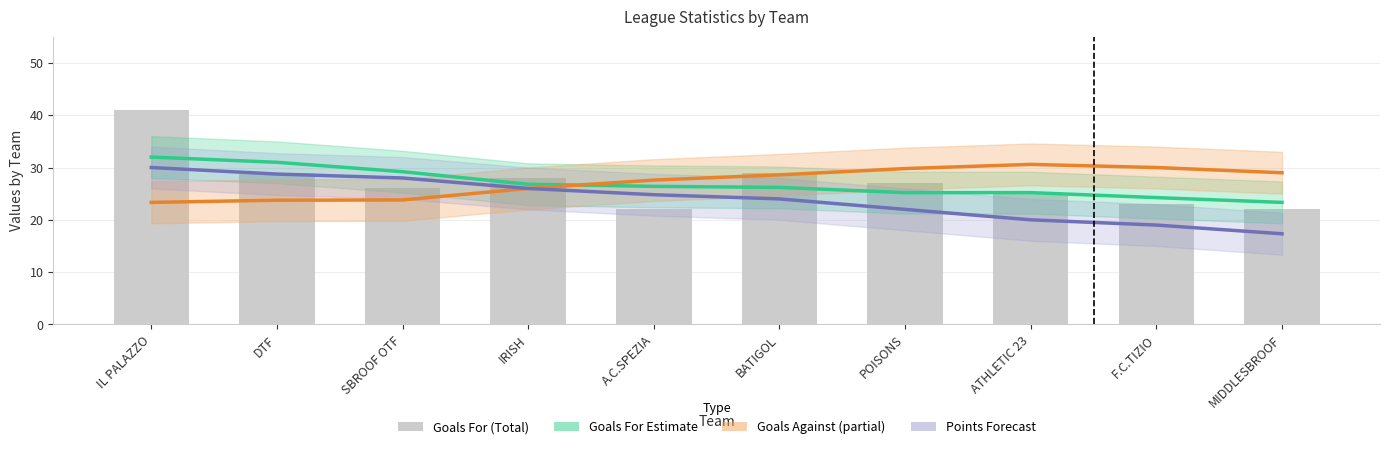

How many series are shown in this chart?

4